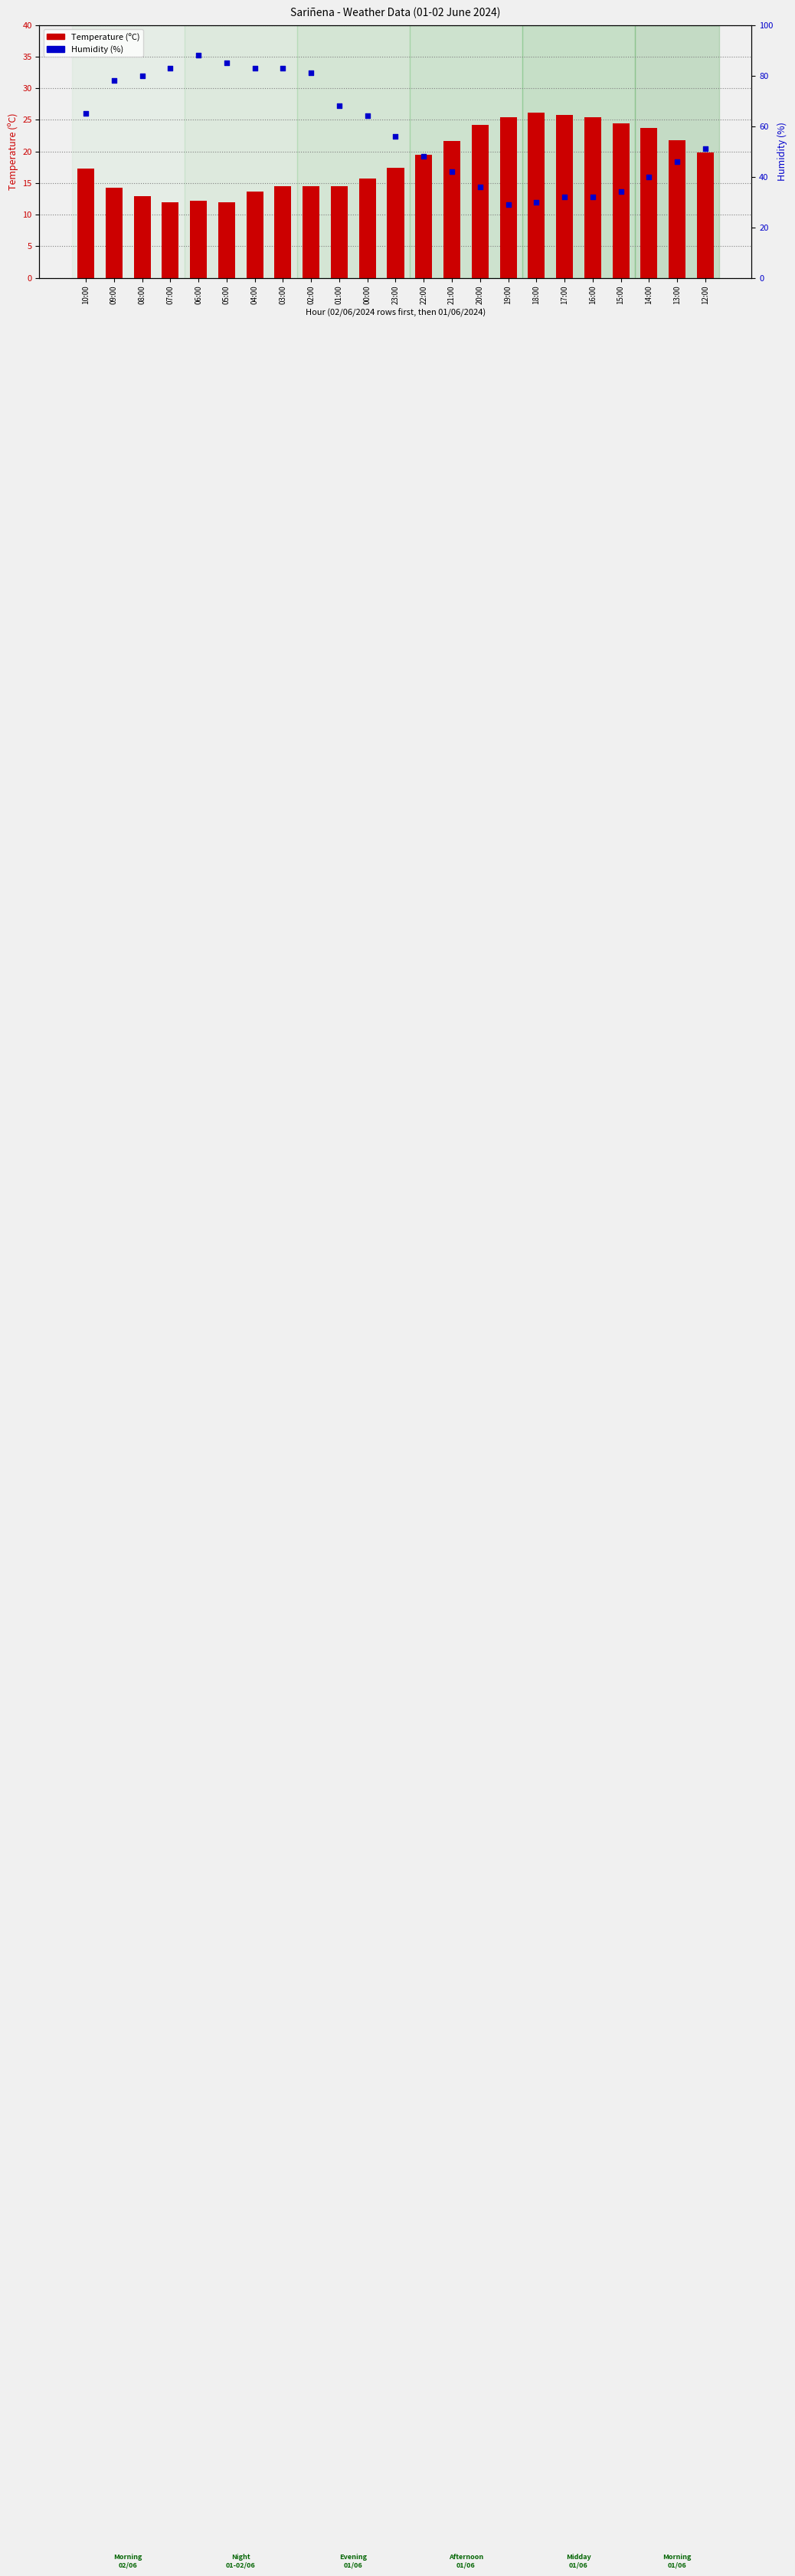

Which series has the largest total across all categories?

Humidity (%)